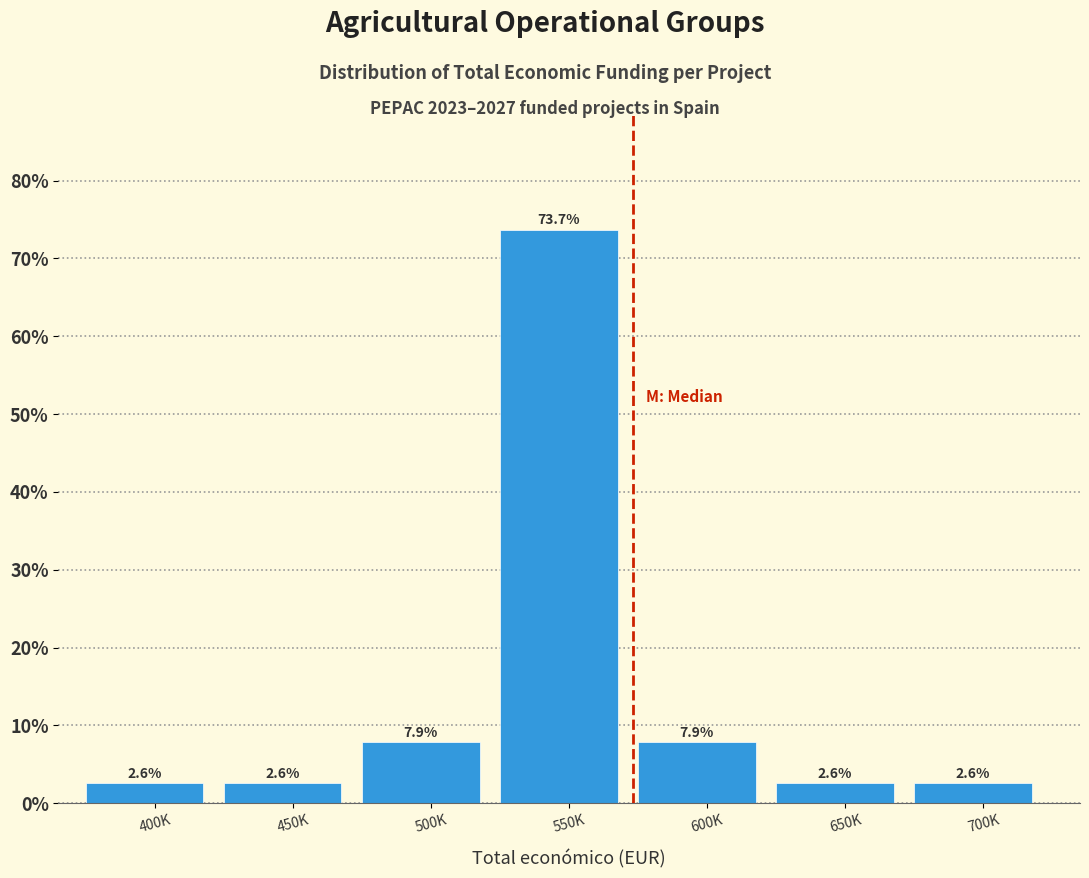

Reading right to left, transcribe all the data shown in this chart.

2.6	2.6	7.9	73.7	7.9	2.6	2.6